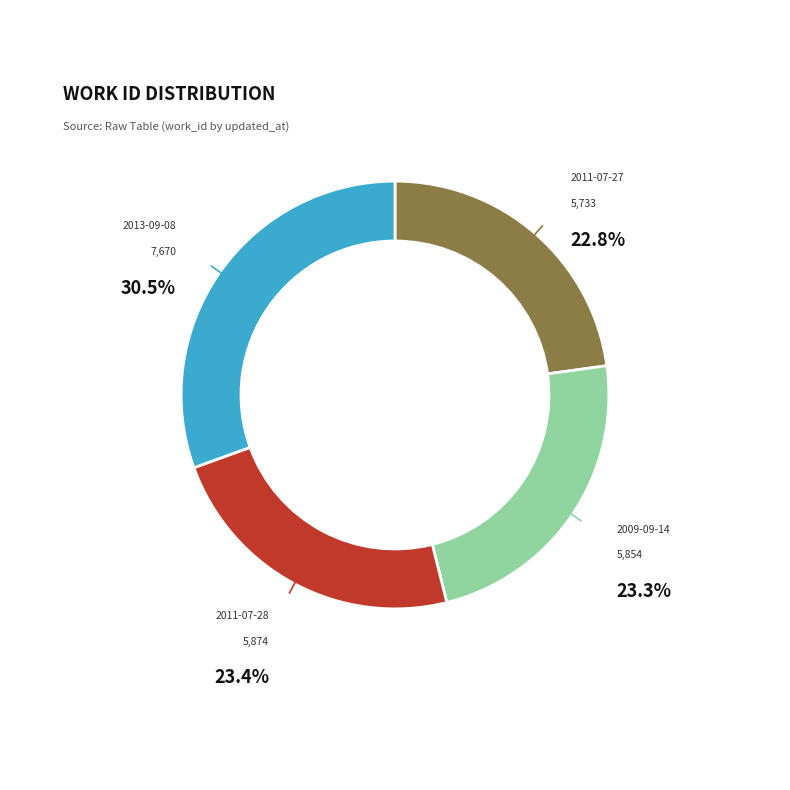

Is there any slice that represents more than half of the pie?

No